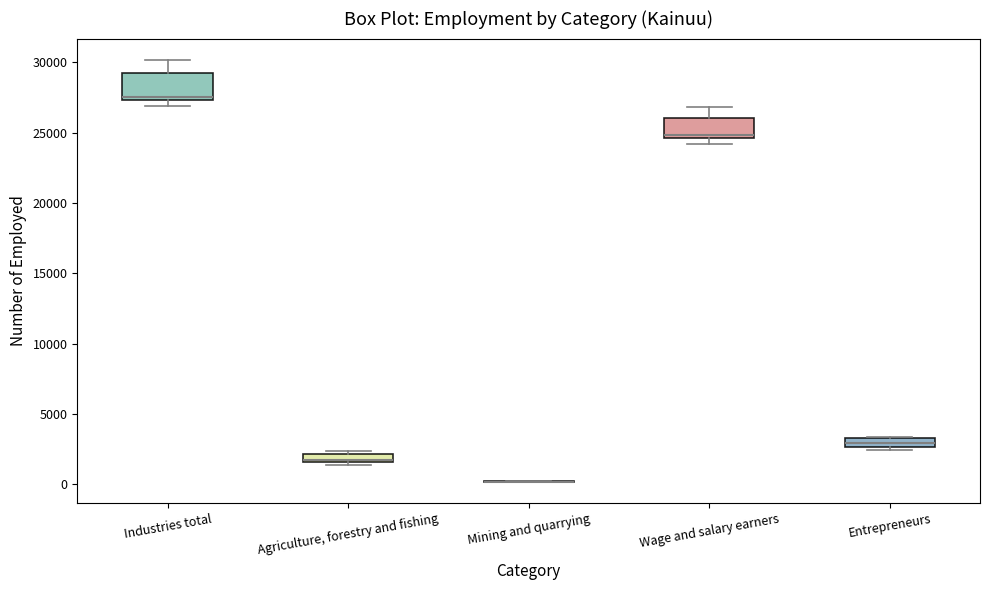

Where is the lower edge of the box for Agriculture, forestry and fishing on the y-axis? The values are not printed on the chart, so give them approximately, as read against the axis.

1500